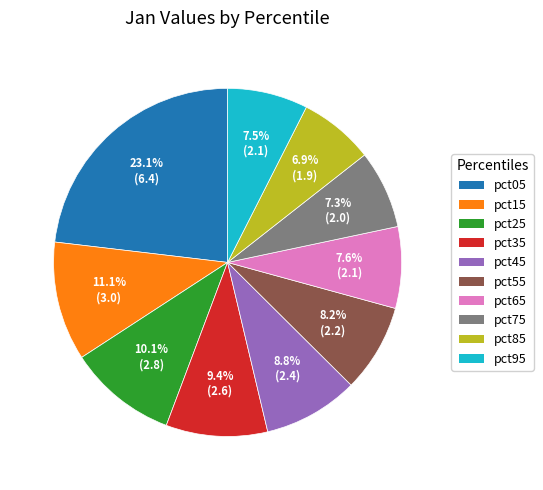

To the nearest percent, what is the difference between the largest and smallest slice percentages?

16%